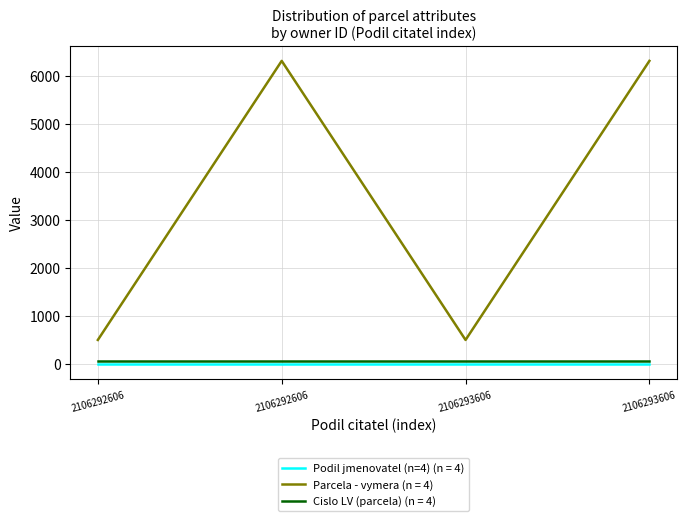

Is this an area chart (filled region under the line)?

No